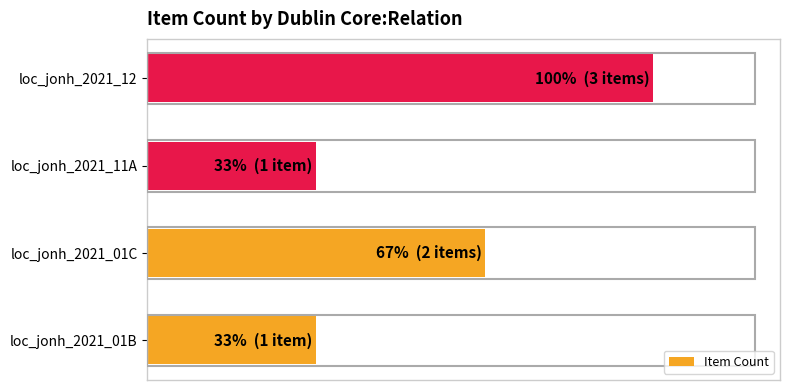

Does the chart contain any negative values?

No